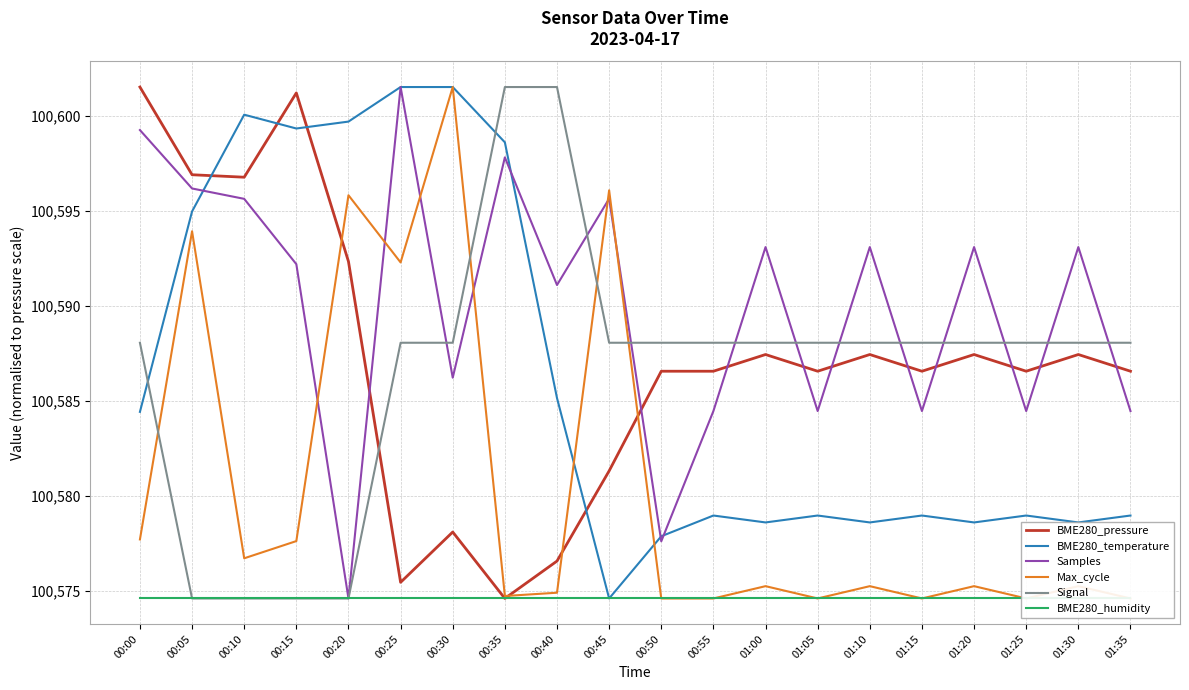

Which series has the widest spread of values?

BME280_pressure